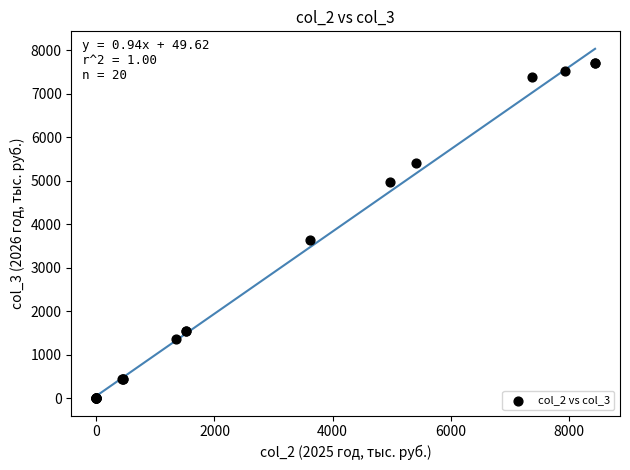

What Y value in the scatter plot is closest to 3846?

3624.7